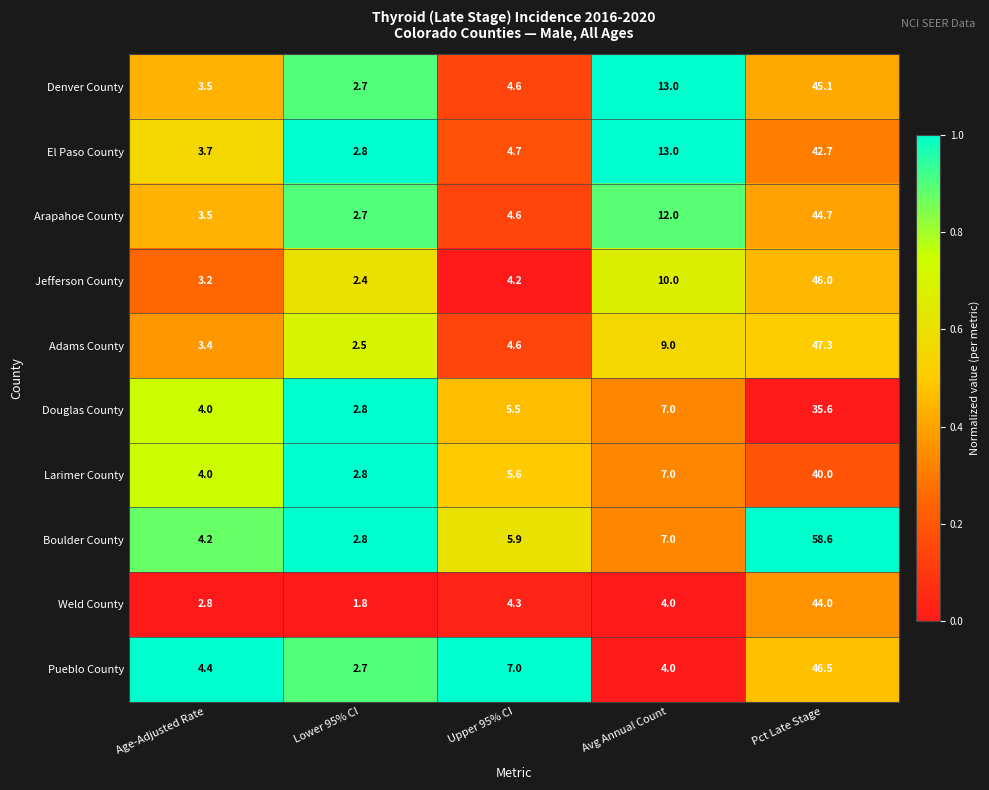

What is the spread (max minus min) of values at Upper 95% CI?

2.8